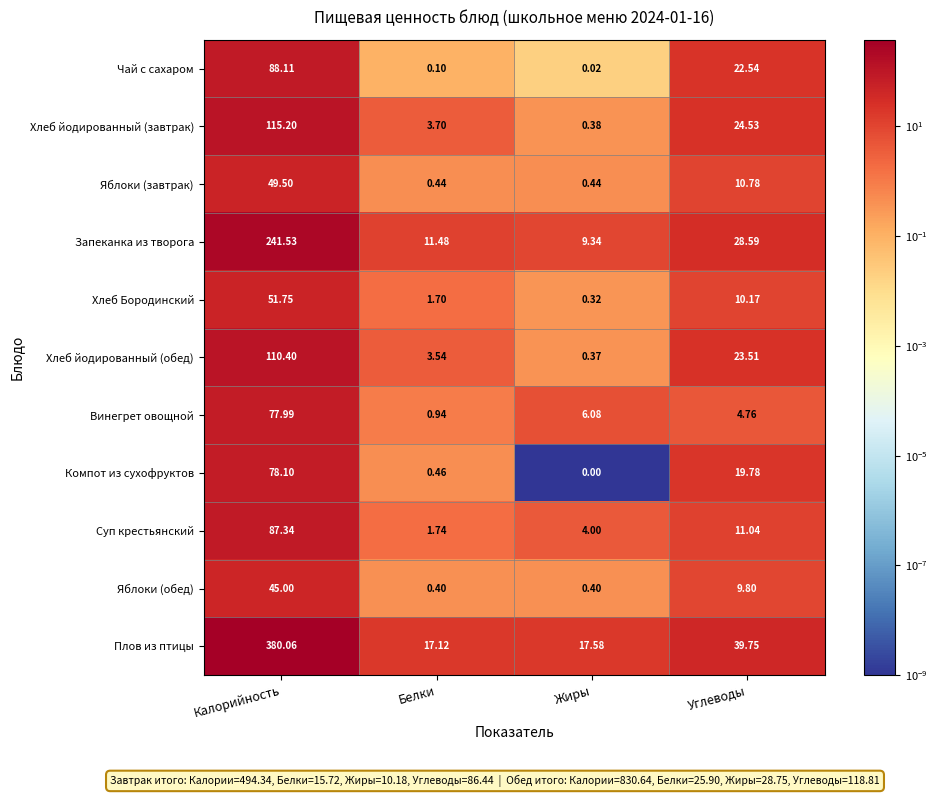

At Белки, list the series in order from largest to smallest.

Плов из птицы, Запеканка из творога, Хлеб йодированный (завтрак), Хлеб йодированный (обед), Суп крестьянский, Хлеб Бородинский, Винегрет овощной, Компот из сухофруктов, Яблоки (завтрак), Яблоки (обед), Чай с сахаром